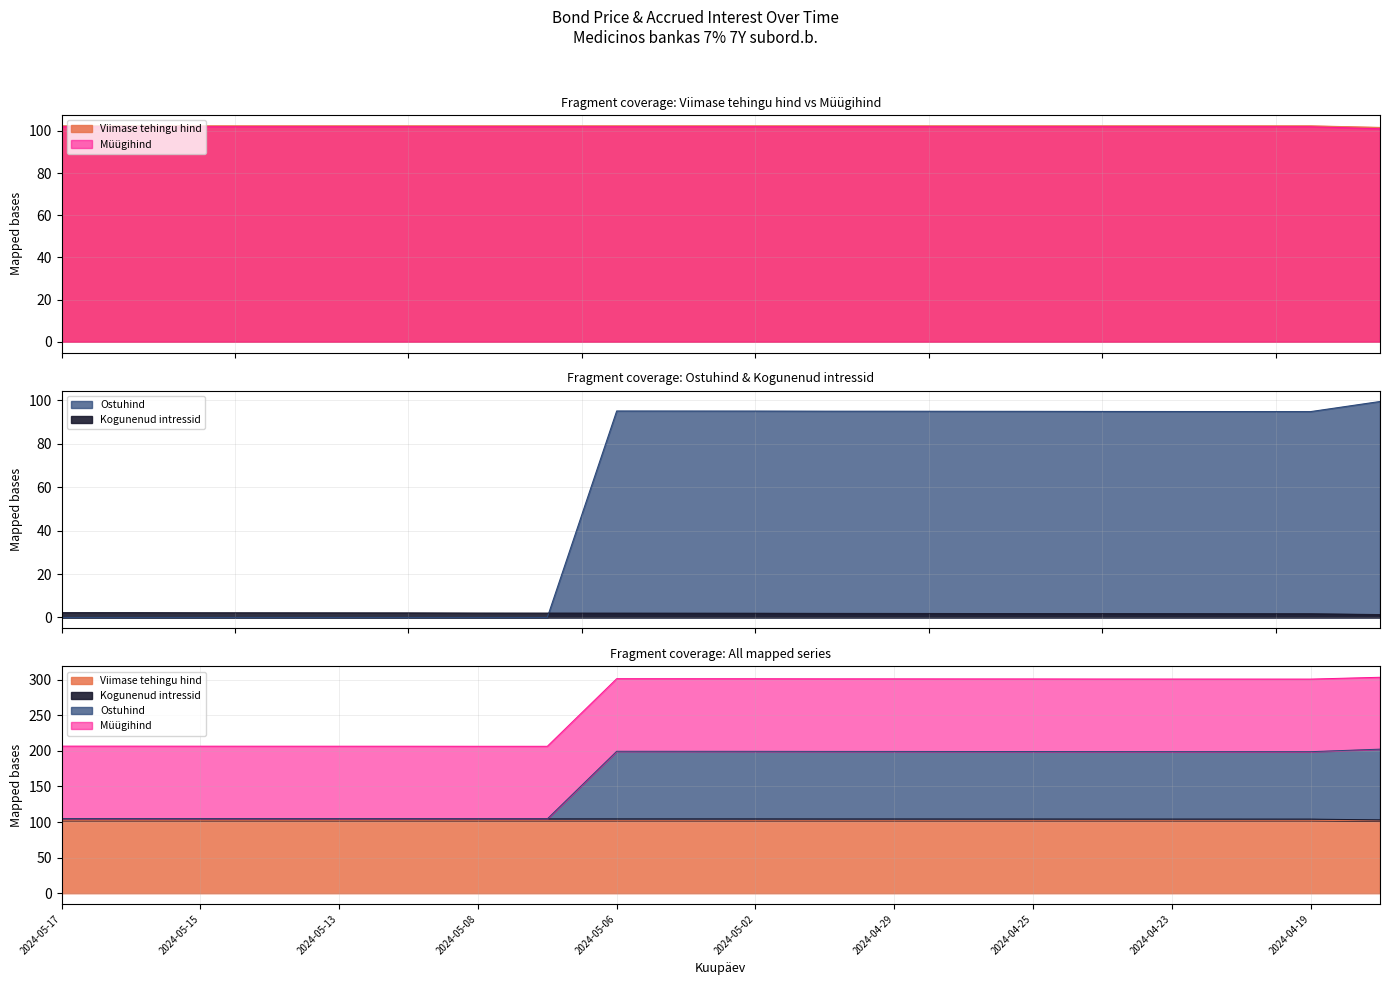

Does the chart display data point markers on the line(s)?

No